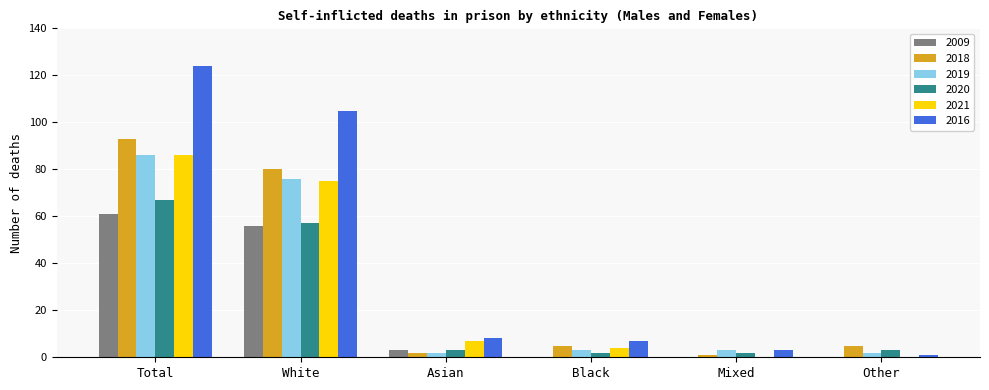

Reading right to left, what are all the values shown in this chart?

2009: 0	0	0	3	56	61
2018: 5	1	5	2	80	93
2019: 2	3	3	2	76	86
2020: 3	2	2	3	57	67
2021: 0	0	4	7	75	86
2016: 1	3	7	8	105	124